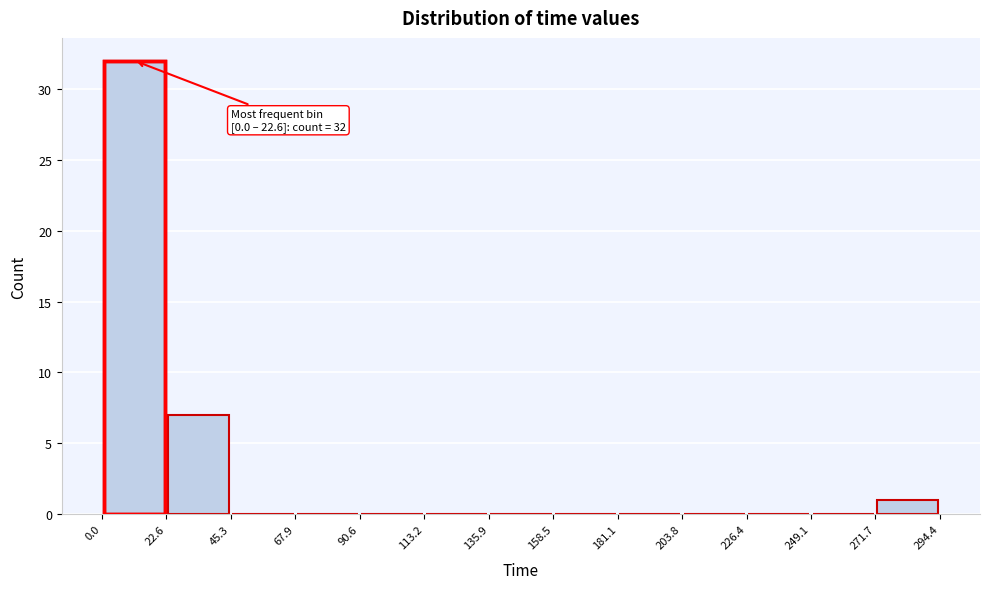

Which range on the x-axis has the tallest bar?

0.0 to 22.6